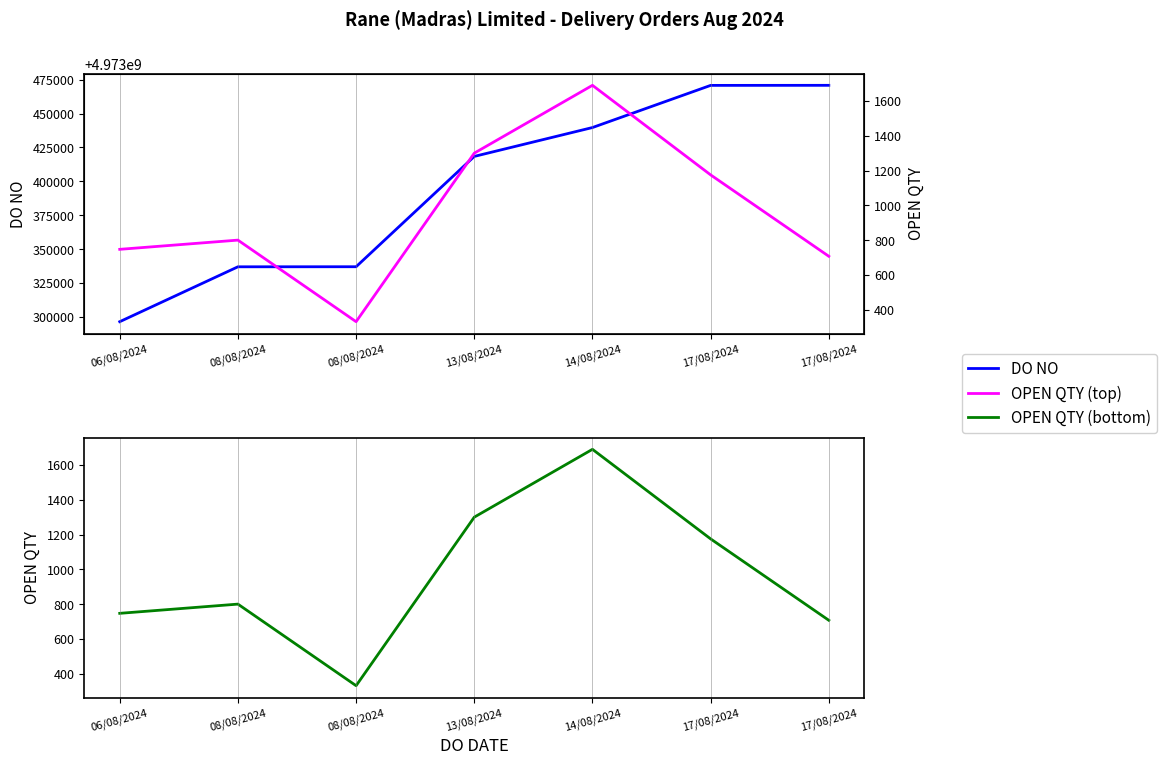

The OPEN QTY series shows 707 at 17/08/2024. True or false?

True